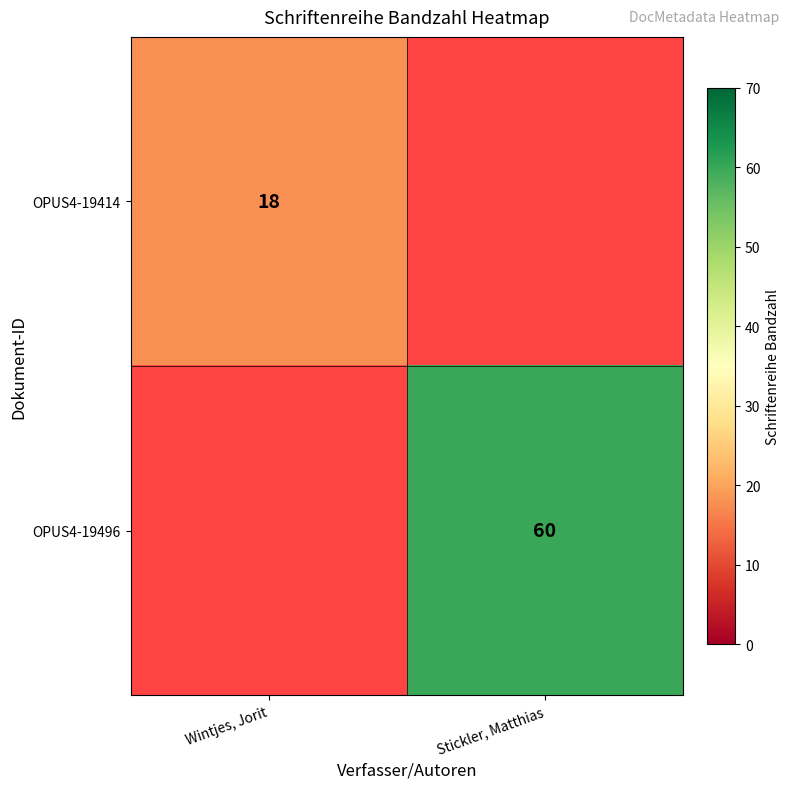

The value of OPUS4-19414 at Wintjes, Jorit is 9. True or false?

False